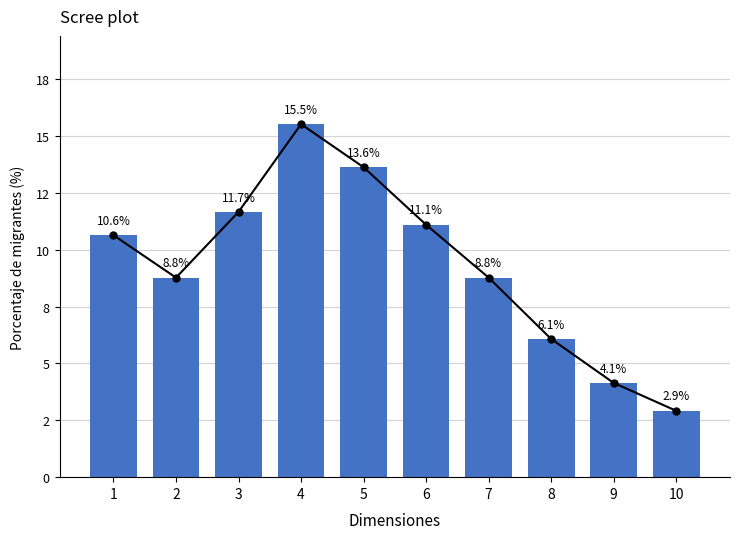

Count the number of categories in the chart.

10